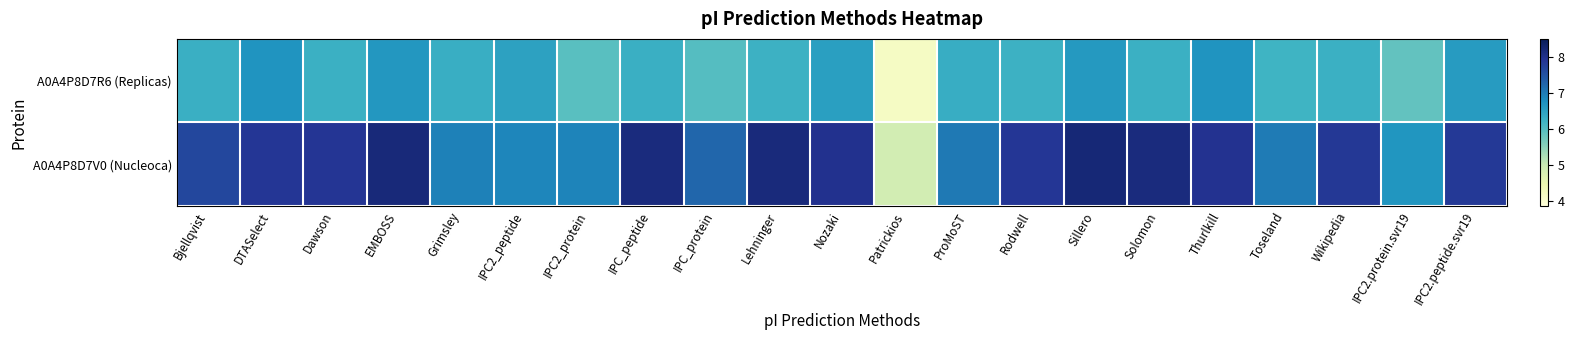

What is the minimum value shown in the chart?

4.2